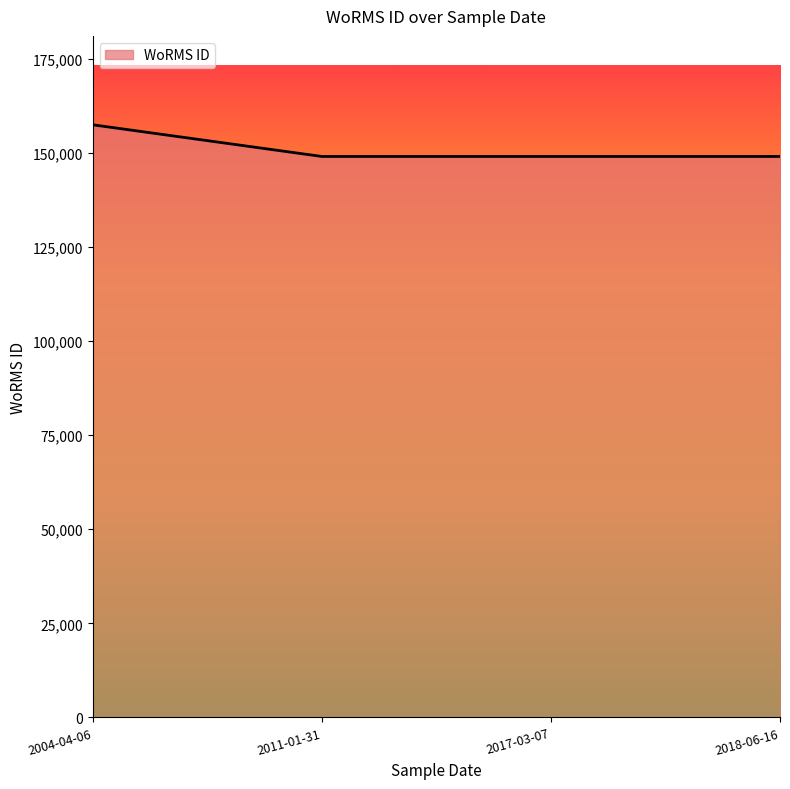

Count the number of data series in this chart.

1